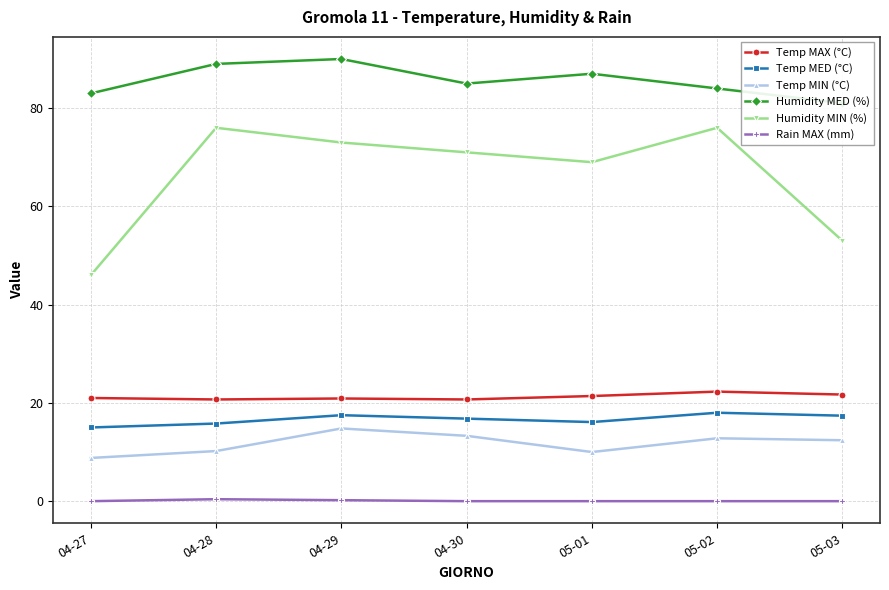

Which category has the lowest value in the Humidity MIN (%) series?

04-27